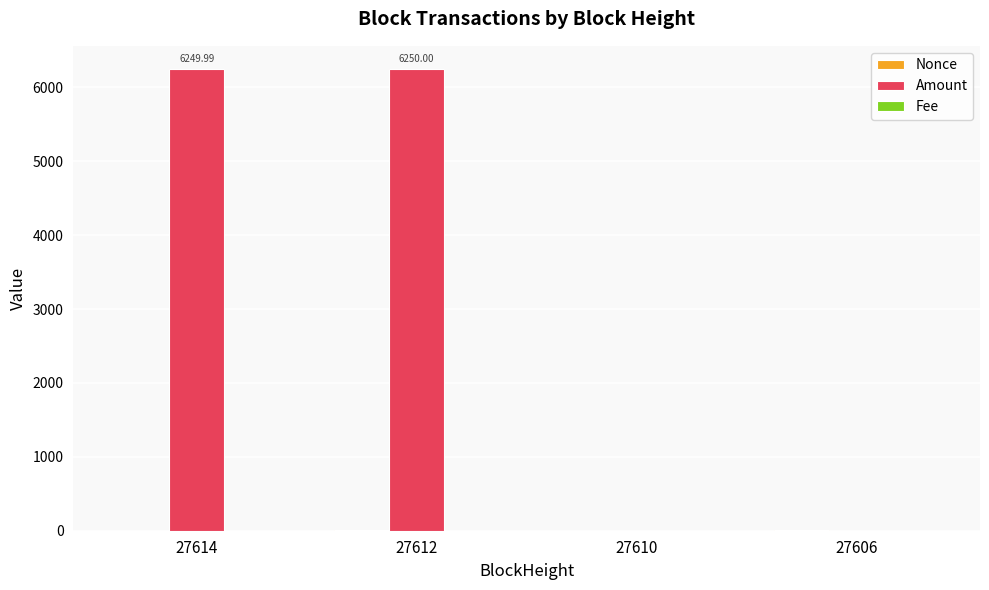

At which label does Amount first exceed 6249?

27614